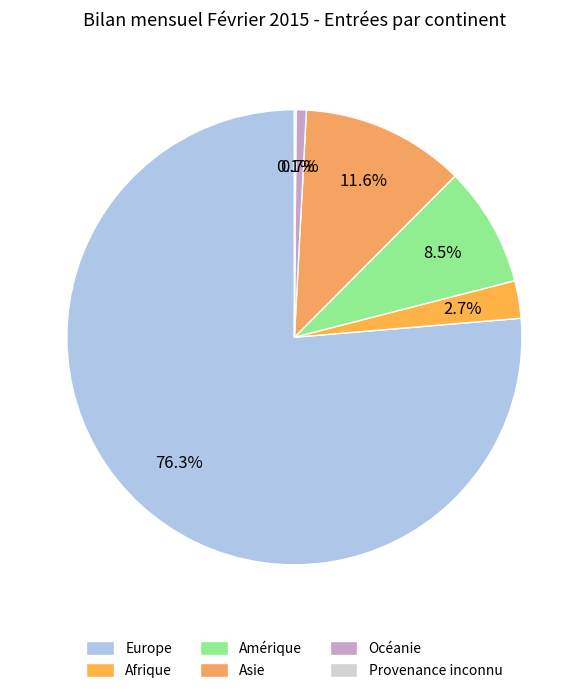

To the nearest percent, what percentage of the pie is Océanie?

1%